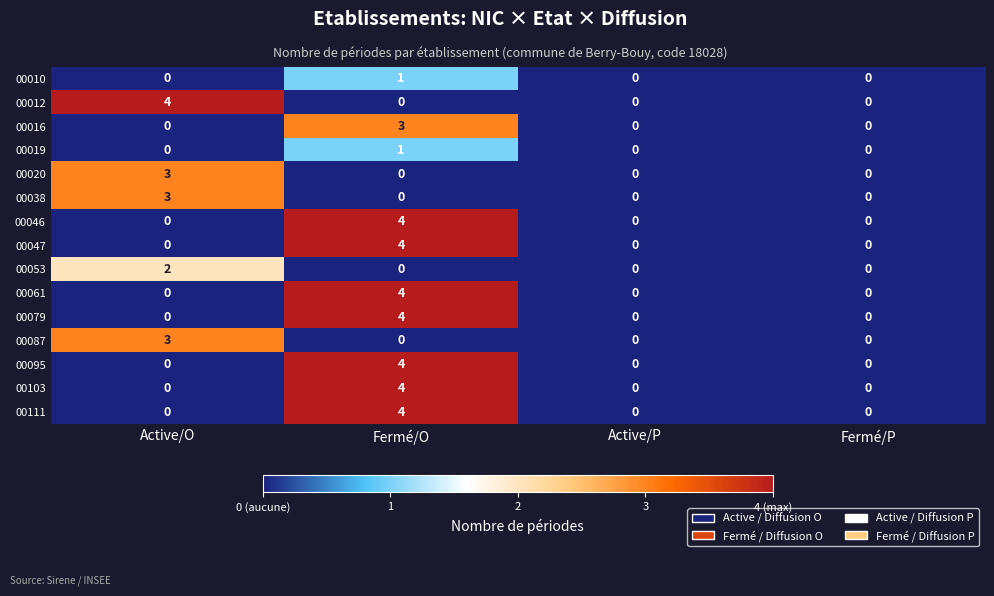

How many values in the 00053 series exceed 0?

1